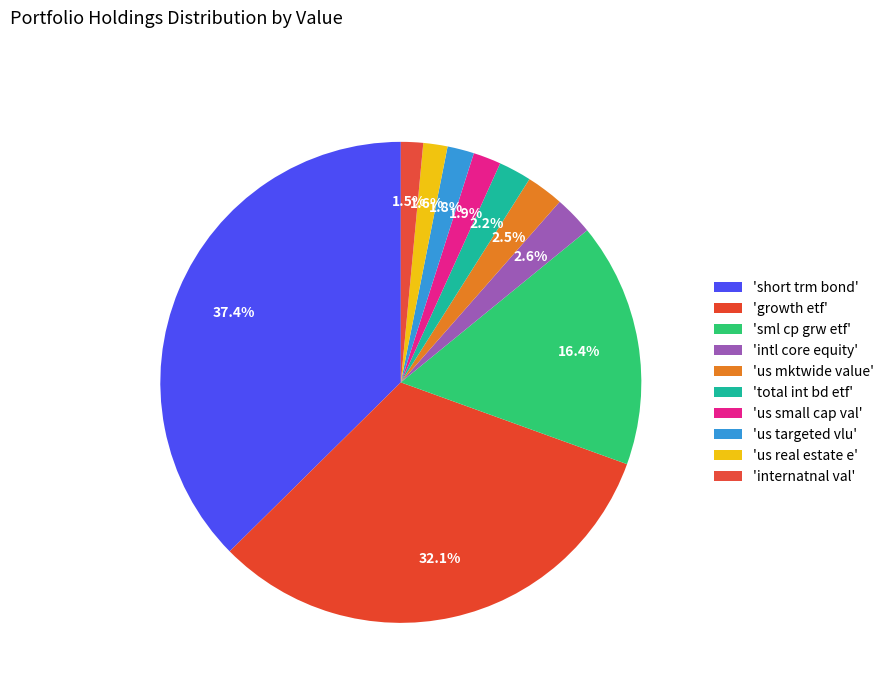

How many segments does this pie chart have?

10